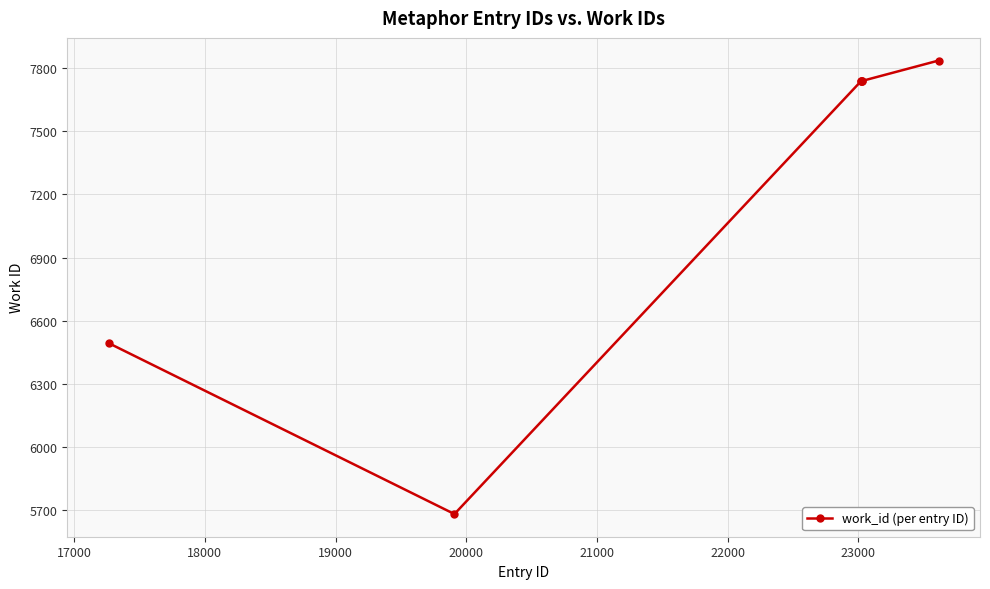

What is the sum of all values?

50965